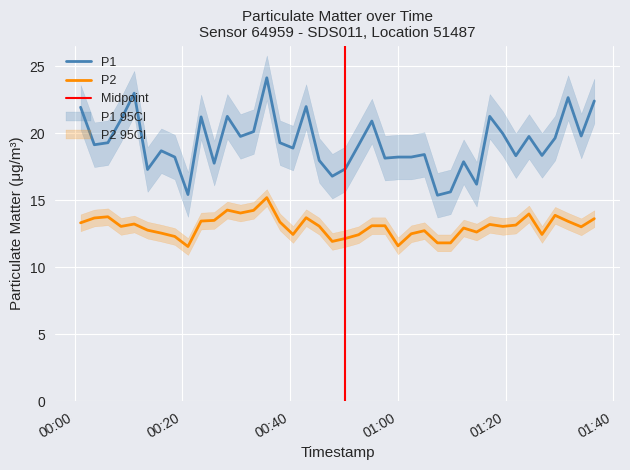

True or false: P2 and P1 intersect in this chart.

False